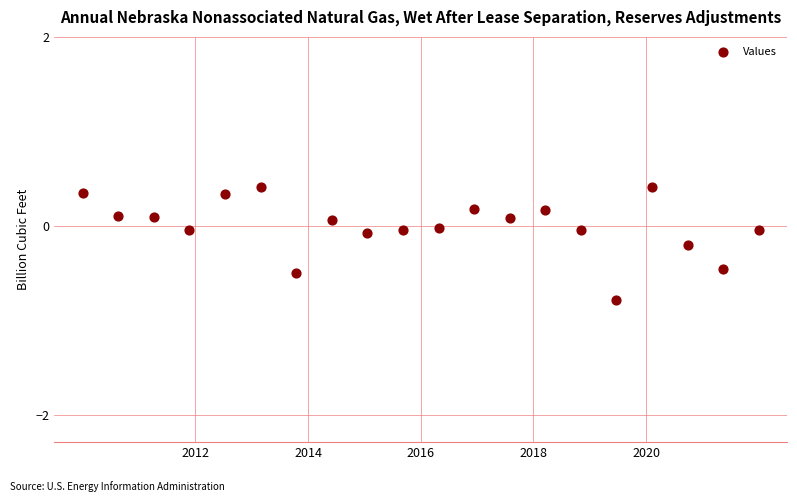

What is the range of Y values (max minus min)?

1.2